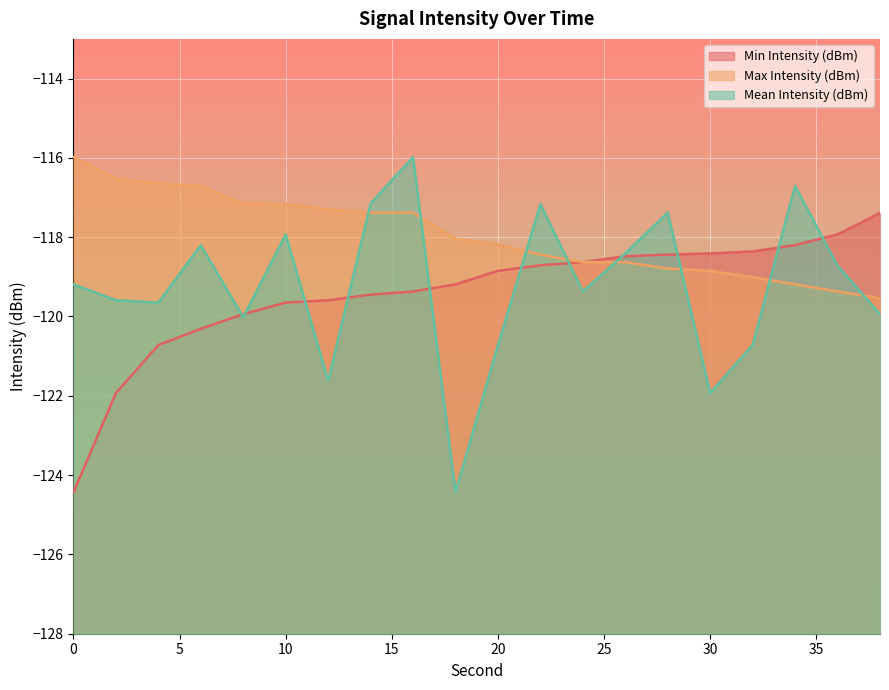

How many intersections are there between Mean Intensity (dBm) and Min Intensity (dBm)?

11